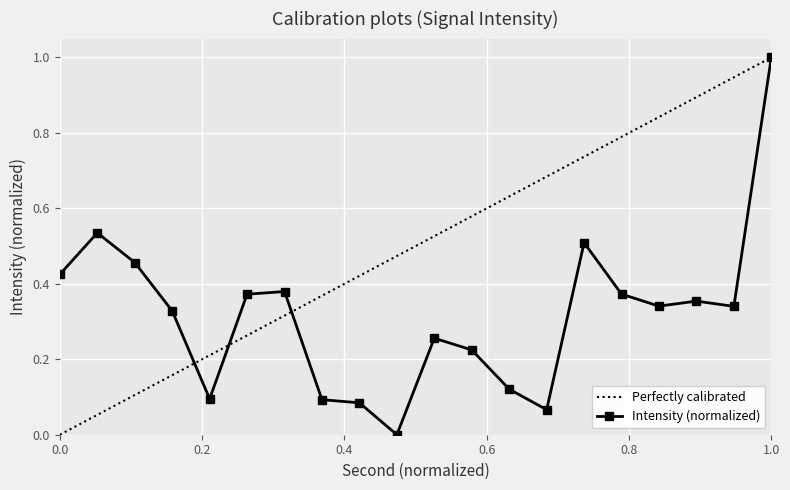

What is the highest value of the Intensity (normalized) series?

1.0